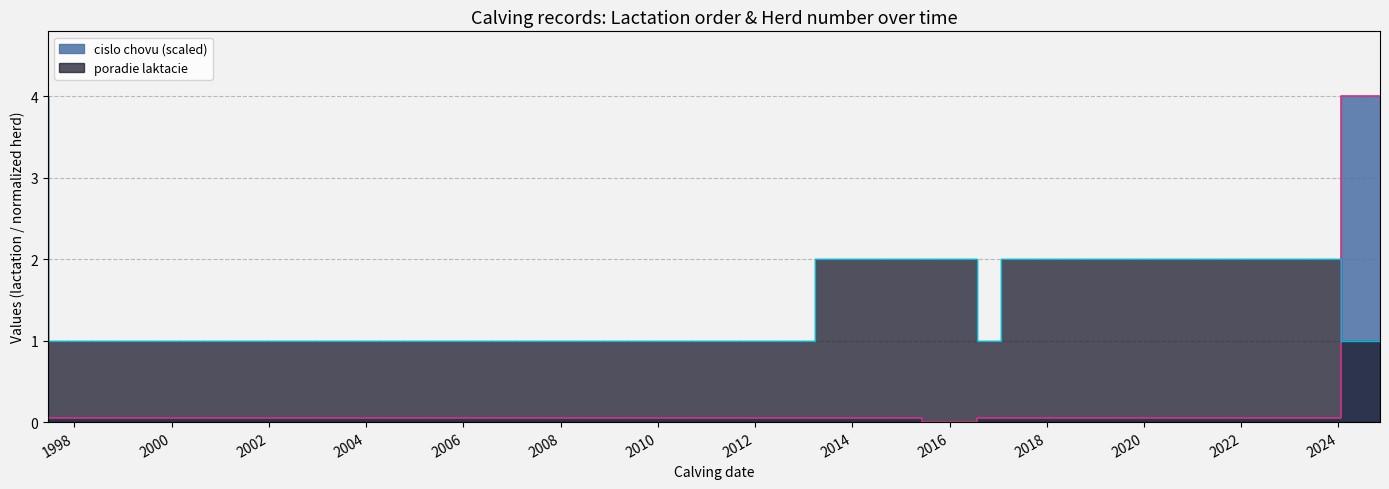

Reading right to left, extract all data points from this chart.

4.0	4.0	0.1	0.1	0.1	0.0	0.0	0.1	0.1	0.1